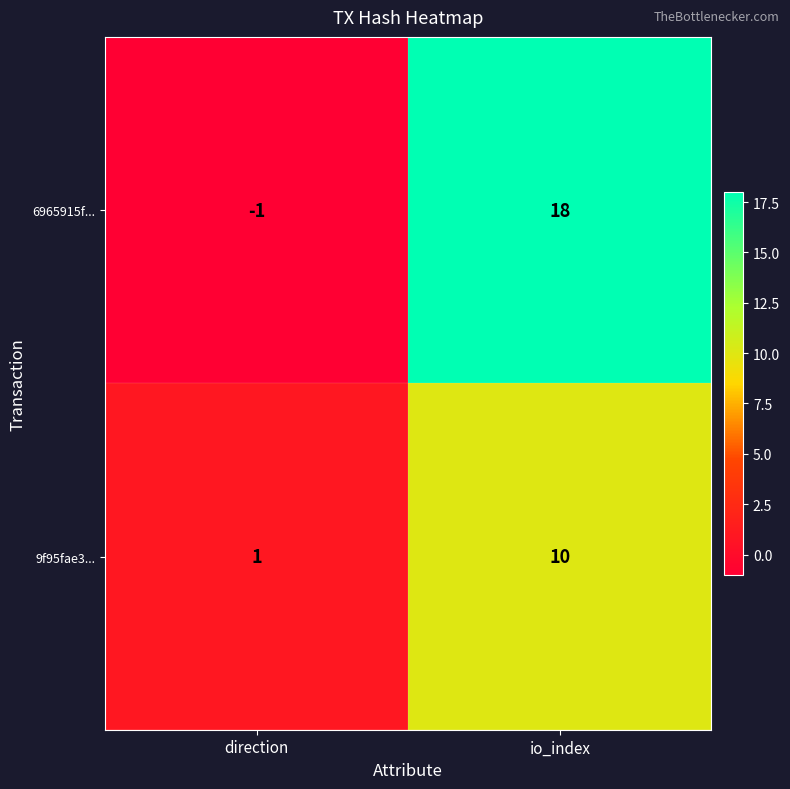

The value of 9f95fae3... at io_index is 10. True or false?

True